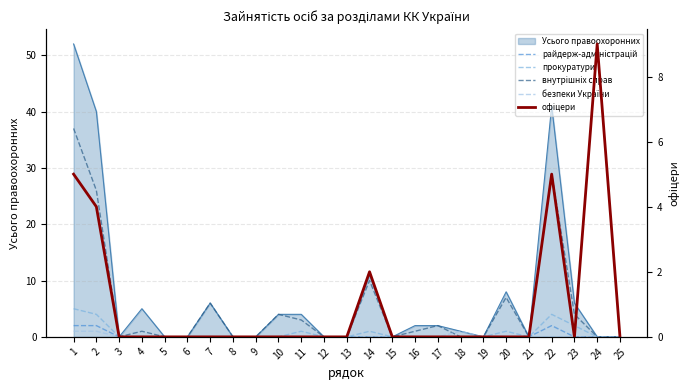

Between 25 and 14, which is larger?

25